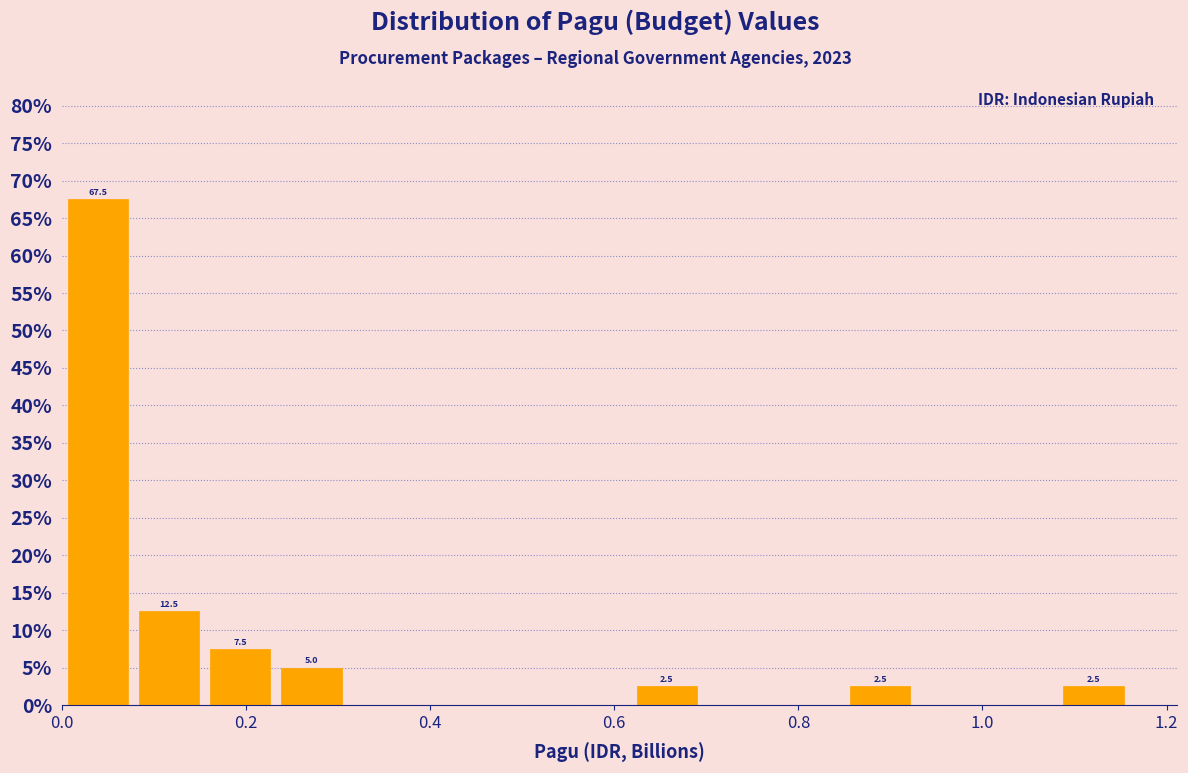

Around what value on the x-axis is the tallest bar? Give the approximate position of its centre, as read against the axis.

0.04